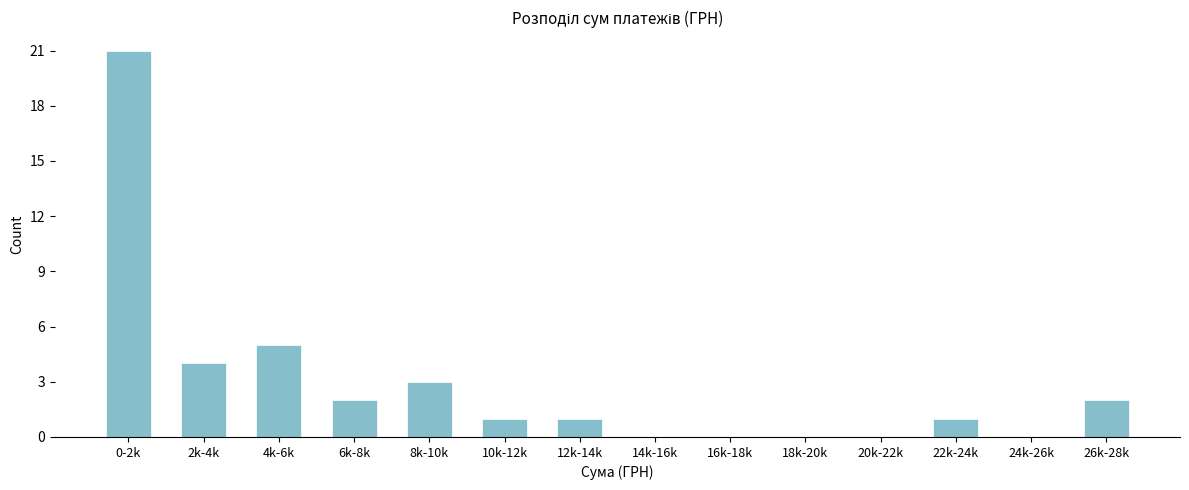

Reading left to right, what are all the values shown in this chart?

0-2k=21	2k-4k=4	4k-6k=5	6k-8k=2	8k-10k=3	10k-12k=1	12k-14k=1	14k-16k=0	16k-18k=0	18k-20k=0	20k-22k=0	22k-24k=1	24k-26k=0	26k-28k=2